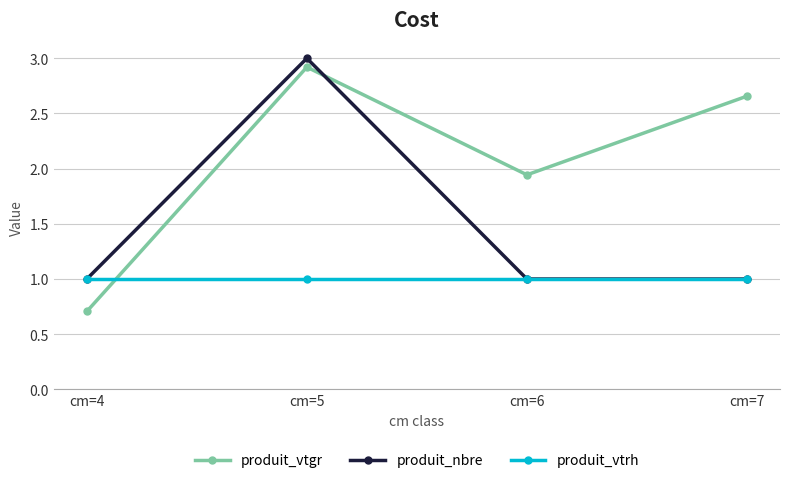

What is the spread (max minus min) of values at cm=4?

0.3